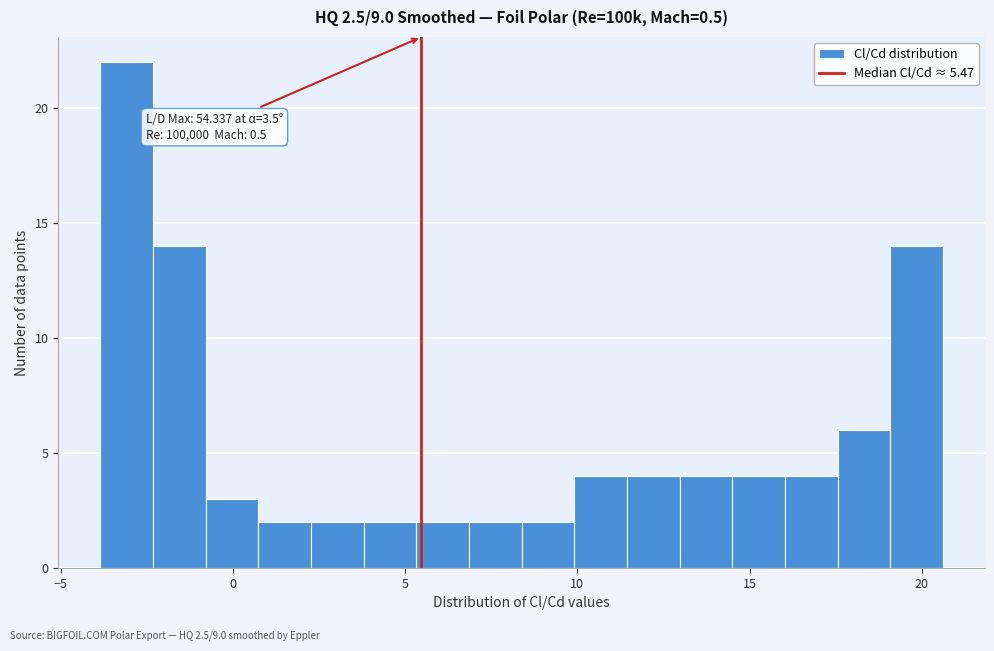

Around what value on the x-axis is the tallest bar? Give the approximate position of its centre, as read against the axis.

-3.0